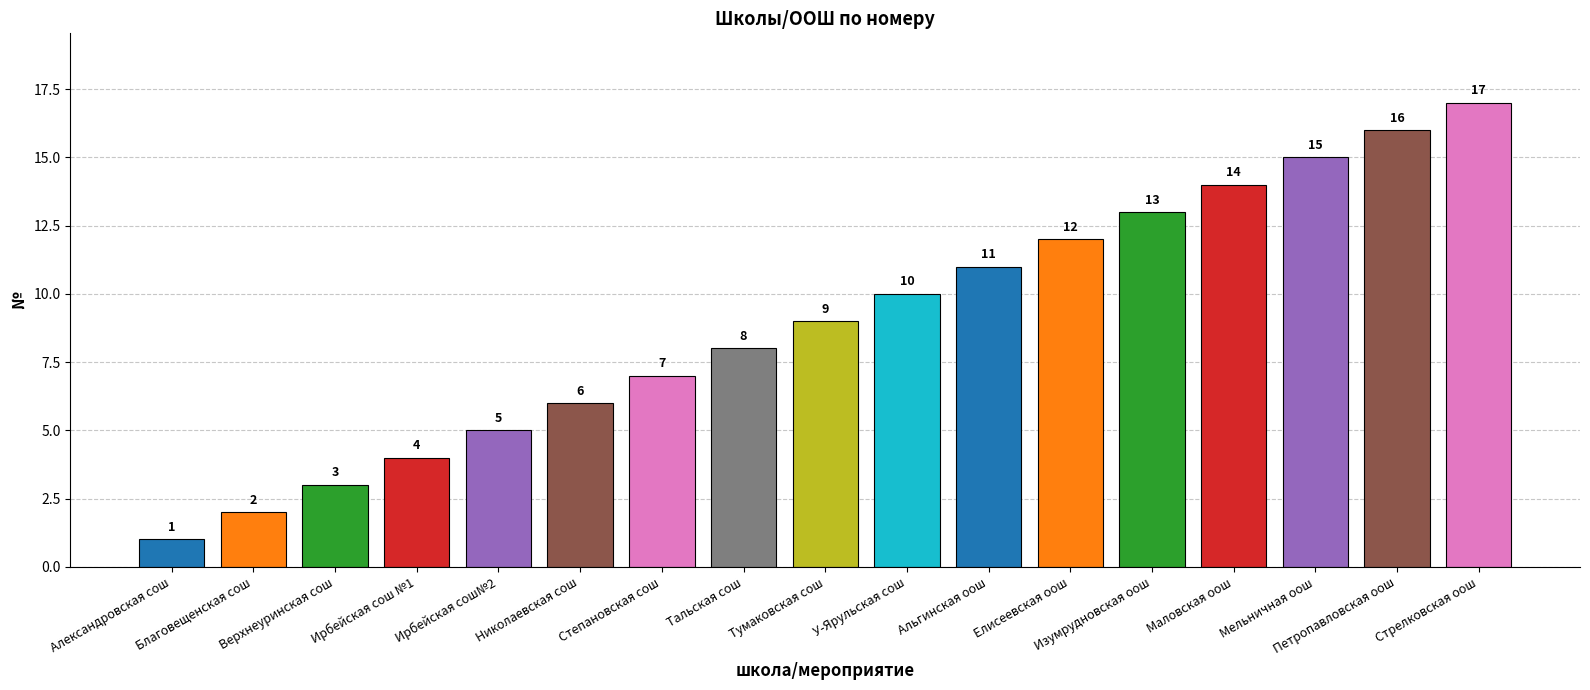

Reading right to left, what are all the values shown in this chart?

Стрелковская оош=17	Петропавловская оош=16	Мельничная оош=15	Маловская оош=14	Изумрудновская оош=13	Елисеевская оош=12	Альгинская оош=11	У-Ярульская сош=10	Тумаковская сош=9	Тальская сош=8	Степановская сош=7	Николаевская сош=6	Ирбейская сош№2=5	Ирбейская сош №1=4	Верхнеуринская сош=3	Благовещенская сош=2	Александровская сош=1